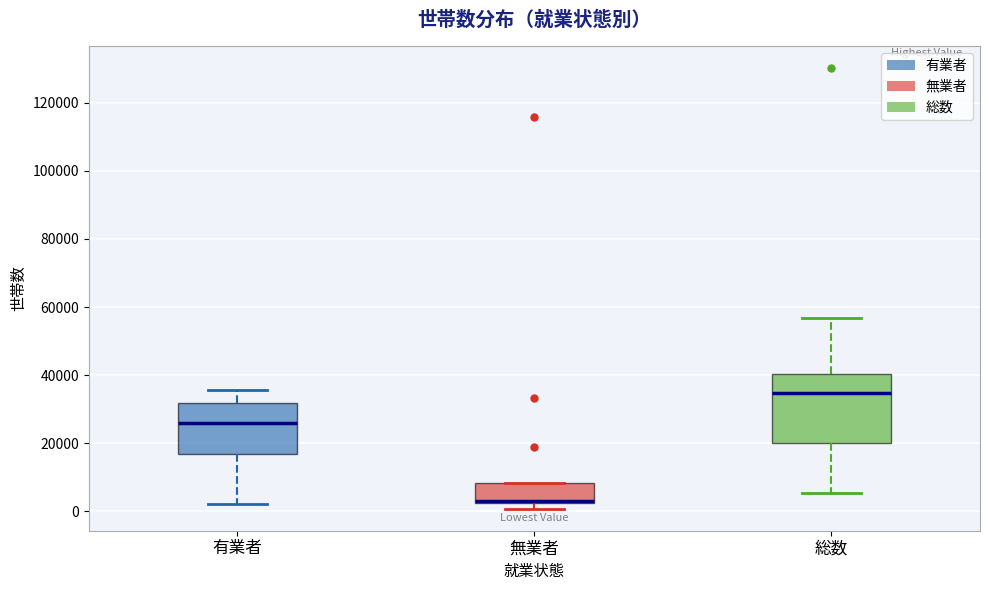

Reading left to right, read every box against the y-axis: the position of its median line, the range the box covers, and the ends of its whiskers. The values are not printed on the chart, so give them approximately, as read against the axis.

有業者: median 26000, box 18000 to 32000, whiskers 2000 to 36000
無業者: median 4000, box 2000 to 8000, whiskers 0 to 8000
総数: median 34000, box 20000 to 40000, whiskers 6000 to 56000